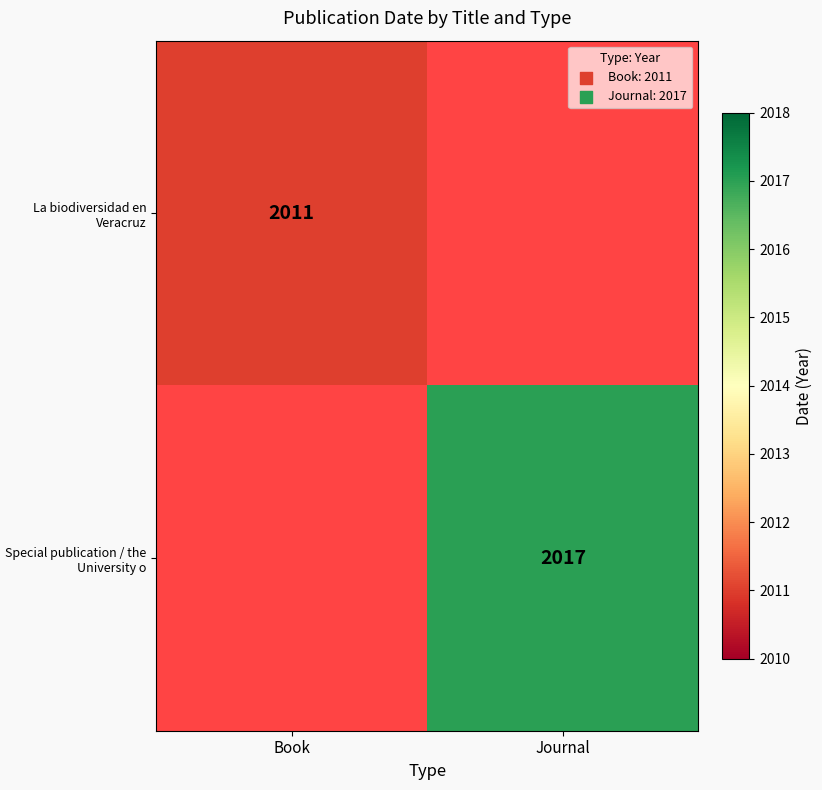

True or false: La biodiversidad en Veracruz has a value of 415.6 at Book.

False